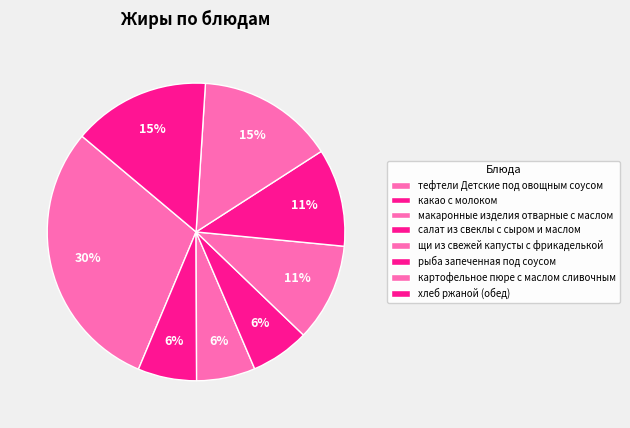

To the nearest percent, what portion does картофельное пюре с маслом сливочным represent?

15%